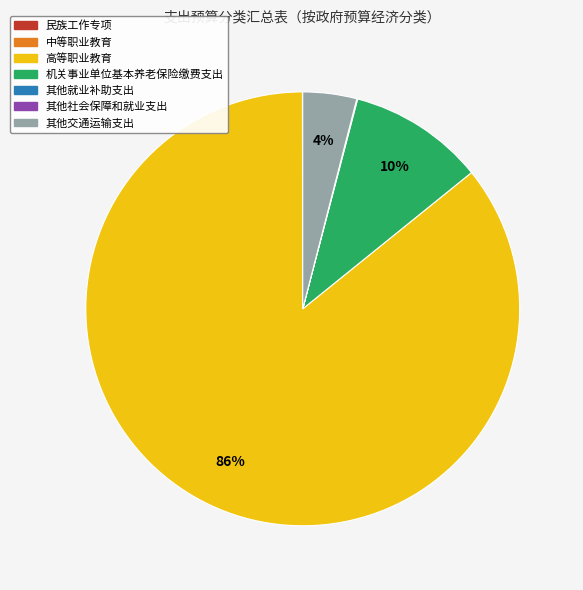

What is the largest slice in the pie chart?

高等职业教育